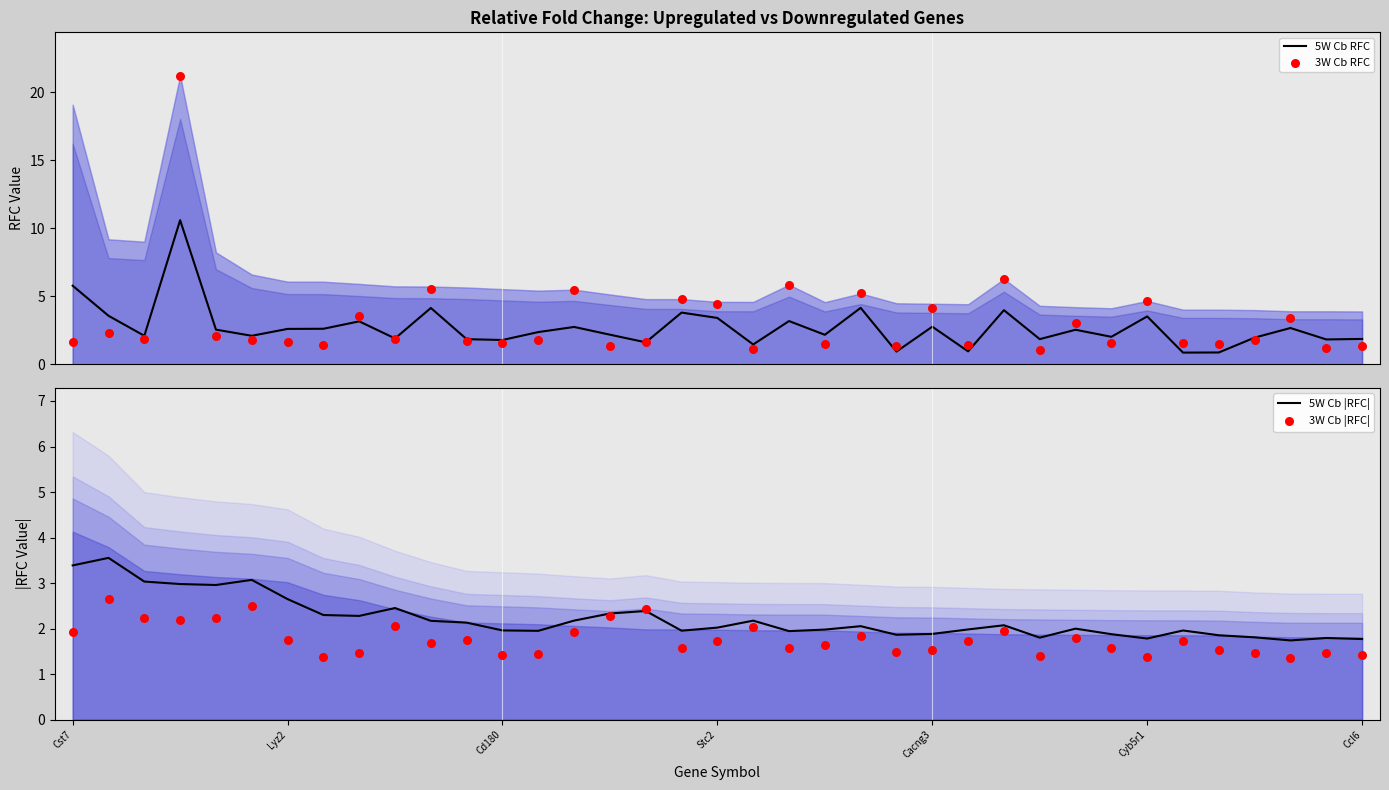

Which series has the largest total across all categories?

3W Cb RFC